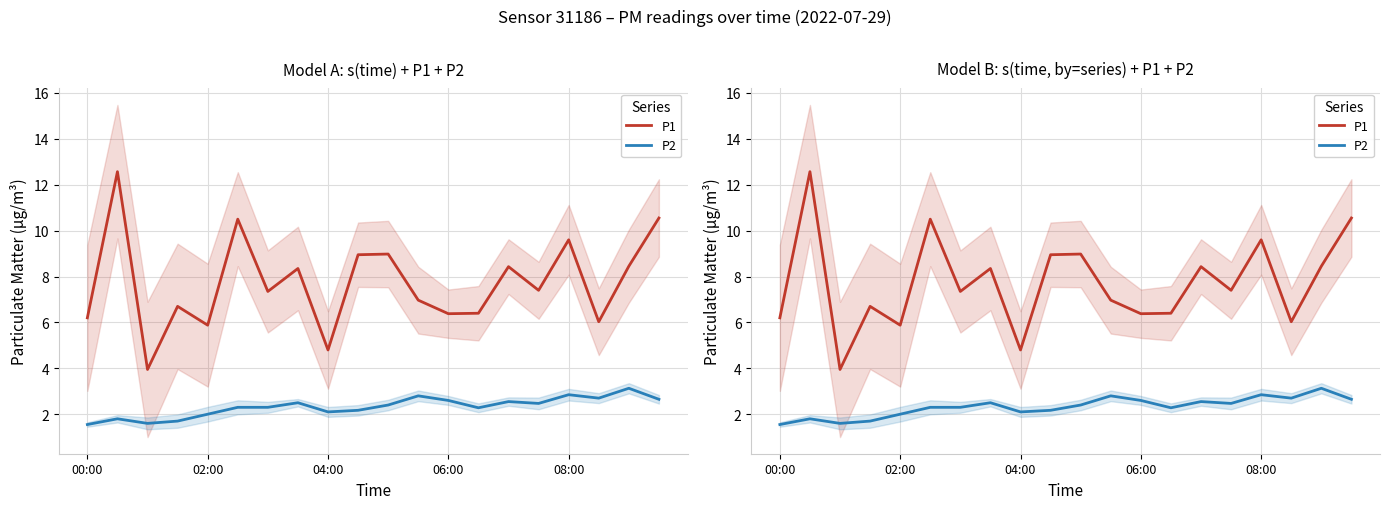

Reading right to left, transcribe all the data shown in this chart.

P1: 10.6	8.4	6.0	9.6	7.4	8.4	6.4	6.4	7.0	9.0	8.9	4.8	8.3	7.3	10.5	5.9	6.7	4.0	12.6	6.2
P2: 2.6	3.1	2.7	2.9	2.5	2.5	2.3	2.6	2.8	2.4	2.2	2.1	2.5	2.3	2.3	2.0	1.7	1.6	1.8	1.6